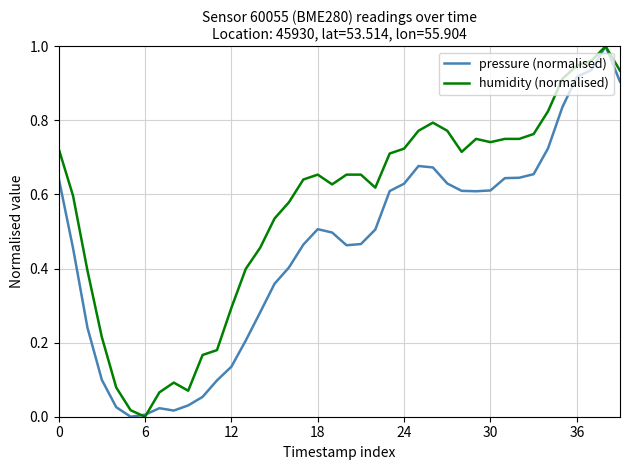

List the series in order of their overall mean, highest first.

humidity (normalised), pressure (normalised)